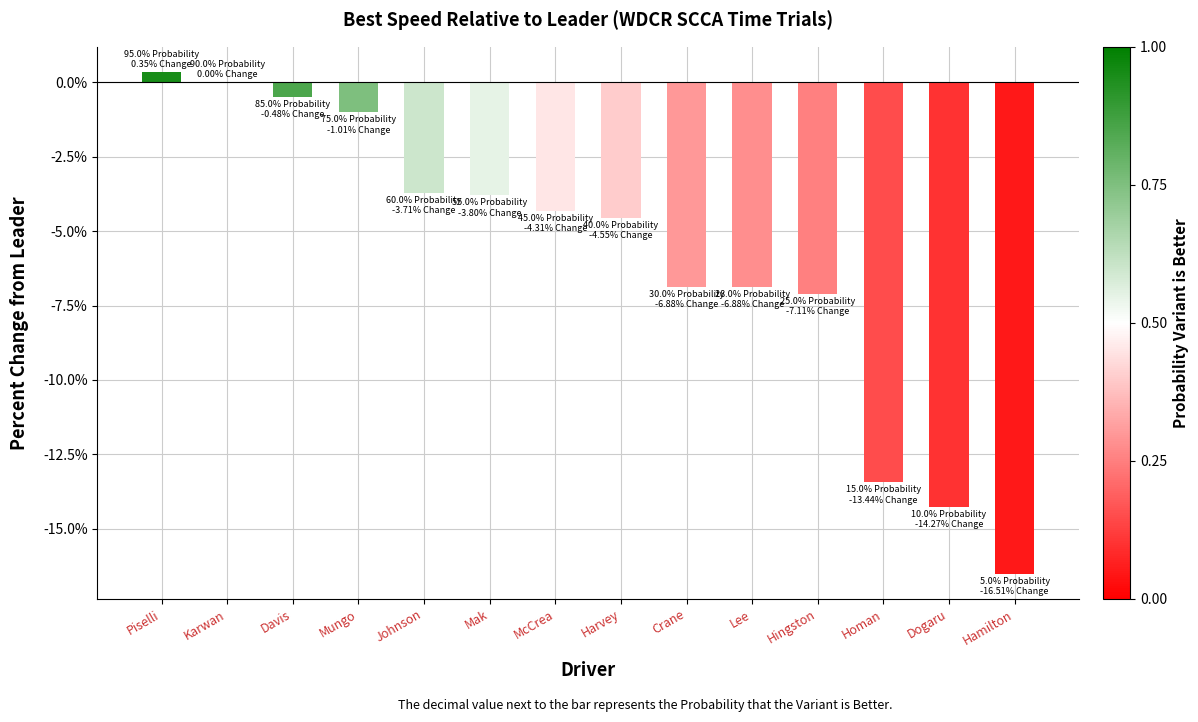

Count the number of data series in this chart.

1